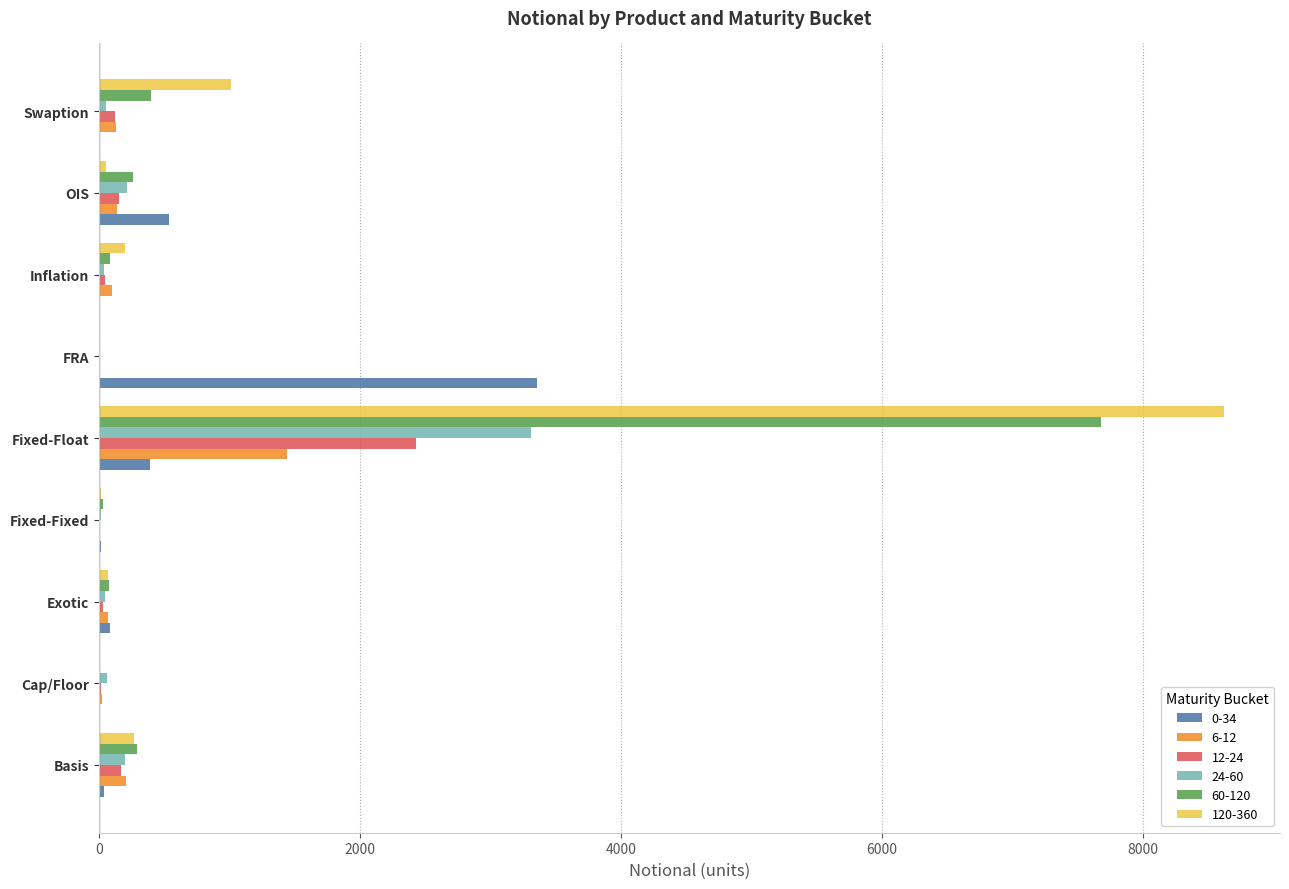

Which category has the highest value in the 0-34 series?

FRA